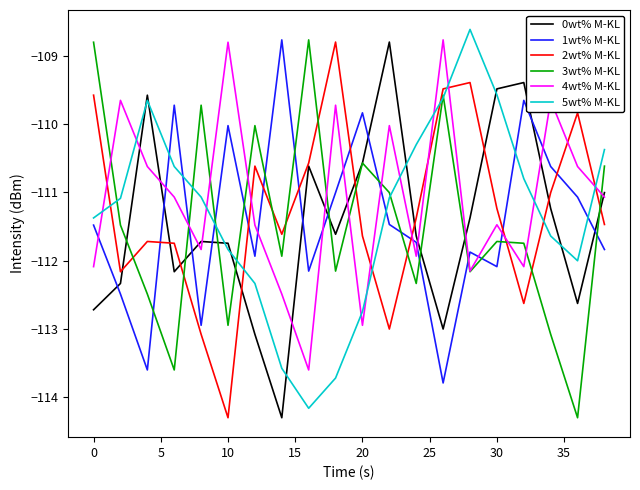

Count the number of categories in the chart.

20